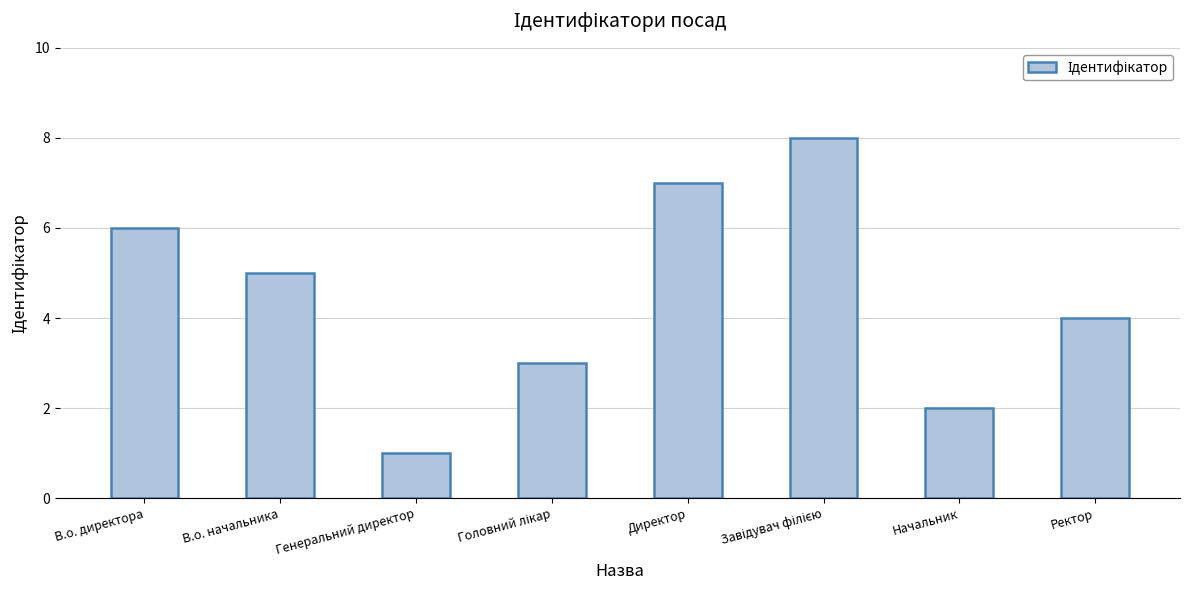

What is the label of the 1st bar from the right?

Ректор